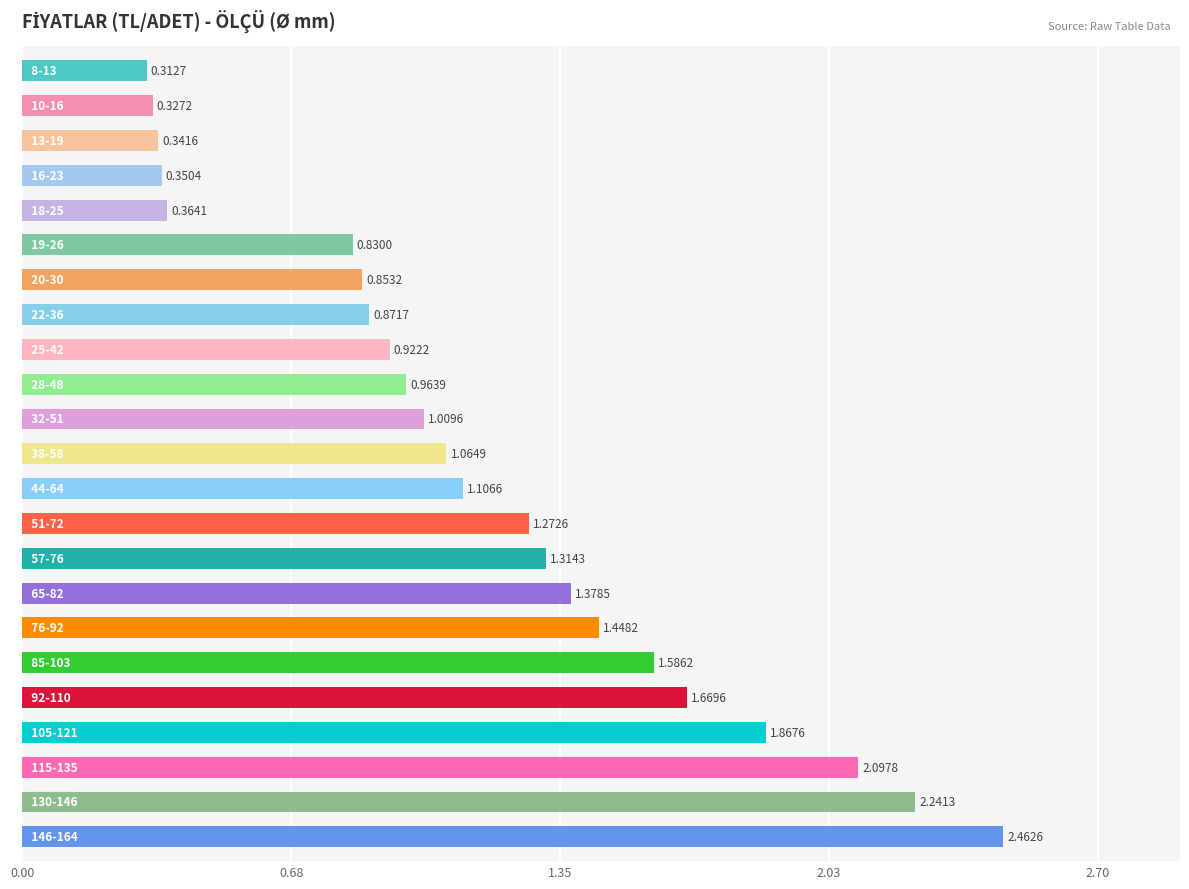

What is the difference between the maximum and second lowest values?

2.1